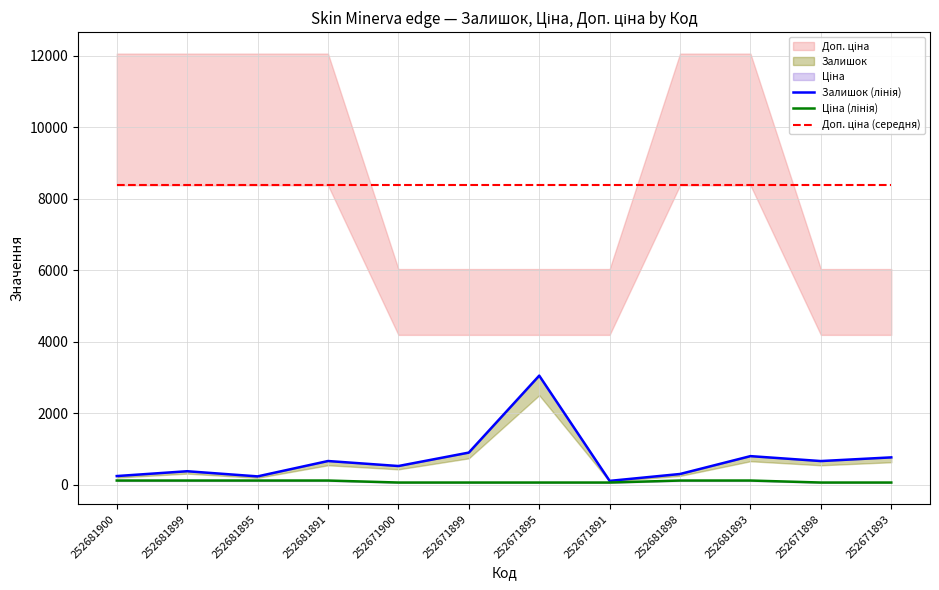

Reading right to left, extract all data points from this chart.

Залишок (лінія): 760.0	657.0	795.0	295.0	102.0	3048.0	894.0	518.0	658.0	228.0	372.0	237.0
Ціна (лінія): 55.9	55.9	111.7	111.7	55.9	55.9	55.9	55.9	111.7	111.7	111.7	111.7
Доп. ціна (середня): 8377.0	8377.0	8377.0	8377.0	8377.0	8377.0	8377.0	8377.0	8377.0	8377.0	8377.0	8377.0